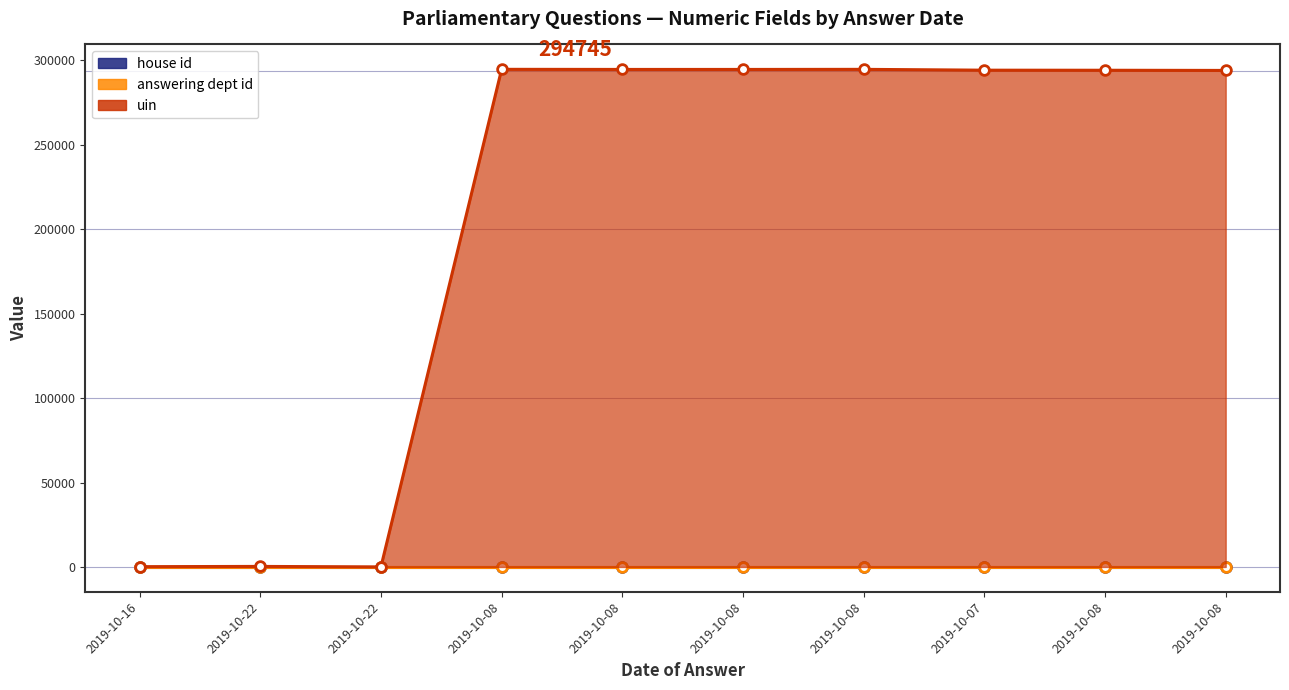

Reading right to left, transcribe all the data shown in this chart.

uin: 294093	294196	294239	294726	294676	294678	294745	25	315	172
answering dept id: 7	7	7	7	7	7	7	7	7	7
house id: 1	1	1	1	1	1	1	1	1	1